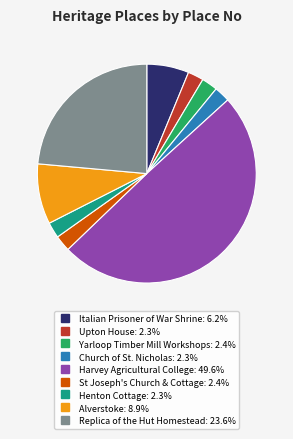

Combined, do Harvey Agricultural College and Alverstoke account for over 50%?

Yes